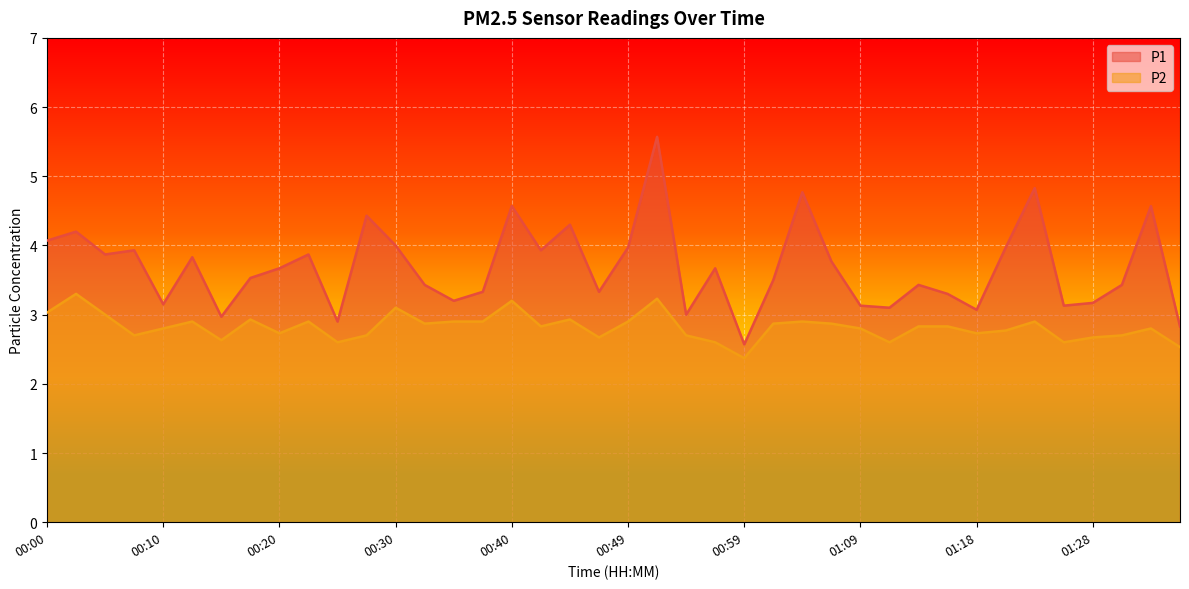

Between 00:23 and 00:57, which series saw the biggest shift?

P2